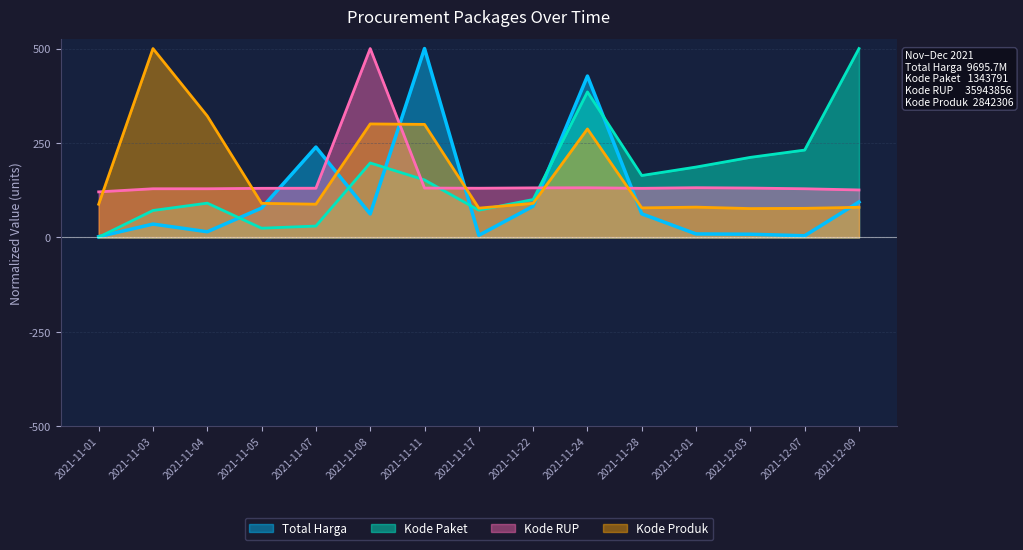

What is the difference between the second highest and second lowest values in the Total Harga series?

422.6